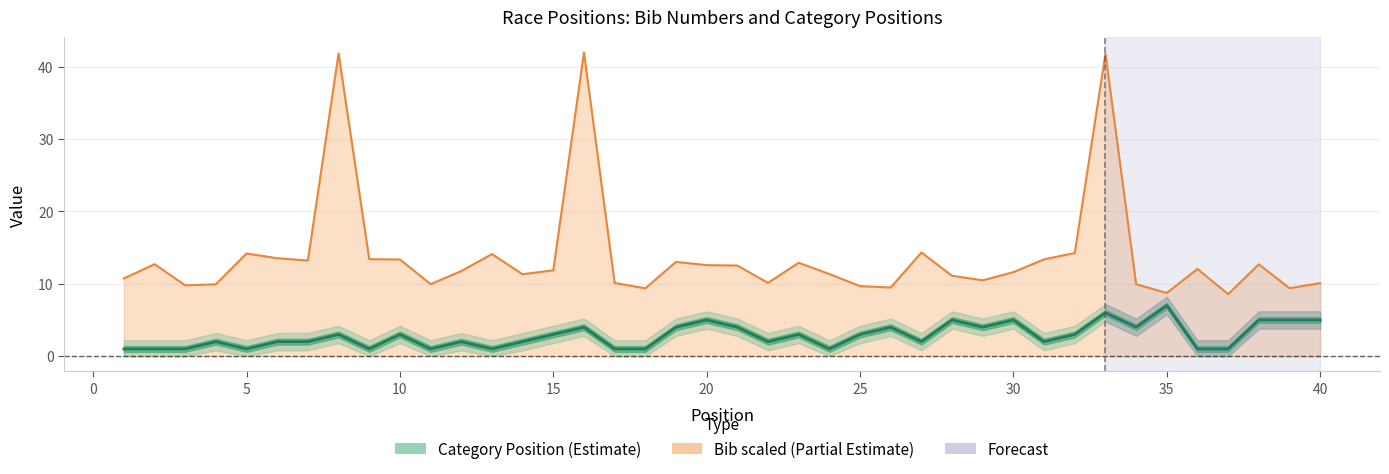

How many values are between 1 and 4?

32